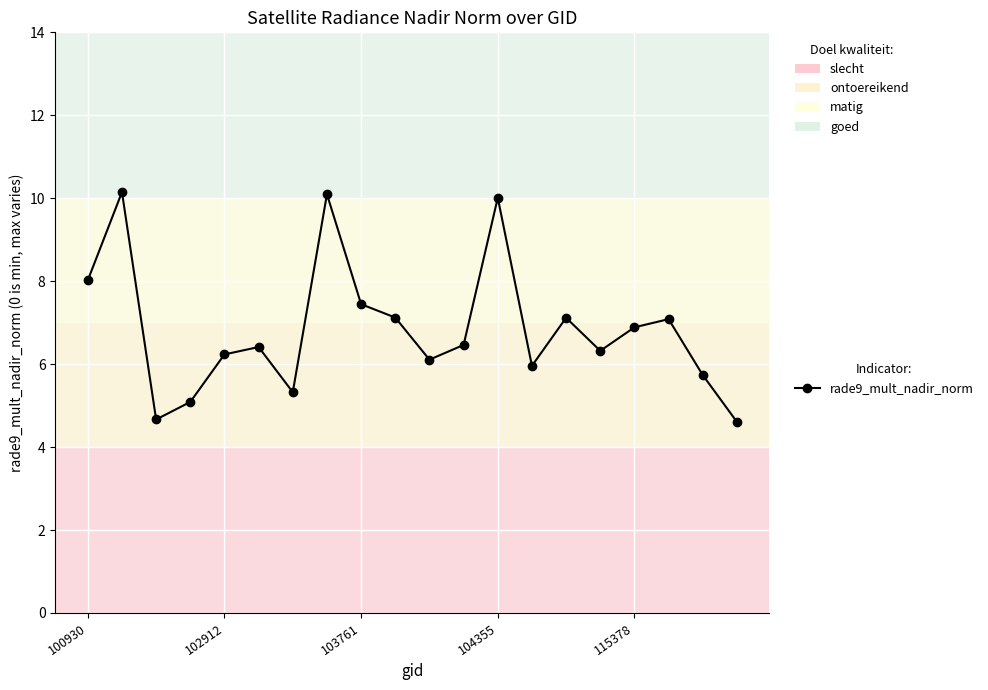

How many series are shown in this chart?

1